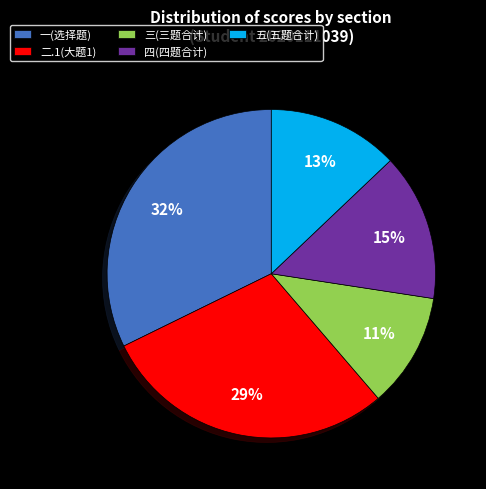

Combined, do 四(四题合计) and 一(选择题) account for over 50%?

No